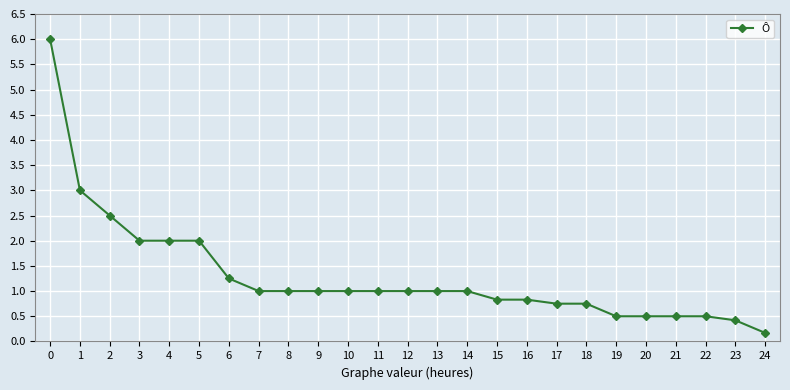

The chart shows a value of 1.0 at 11. True or false?

True